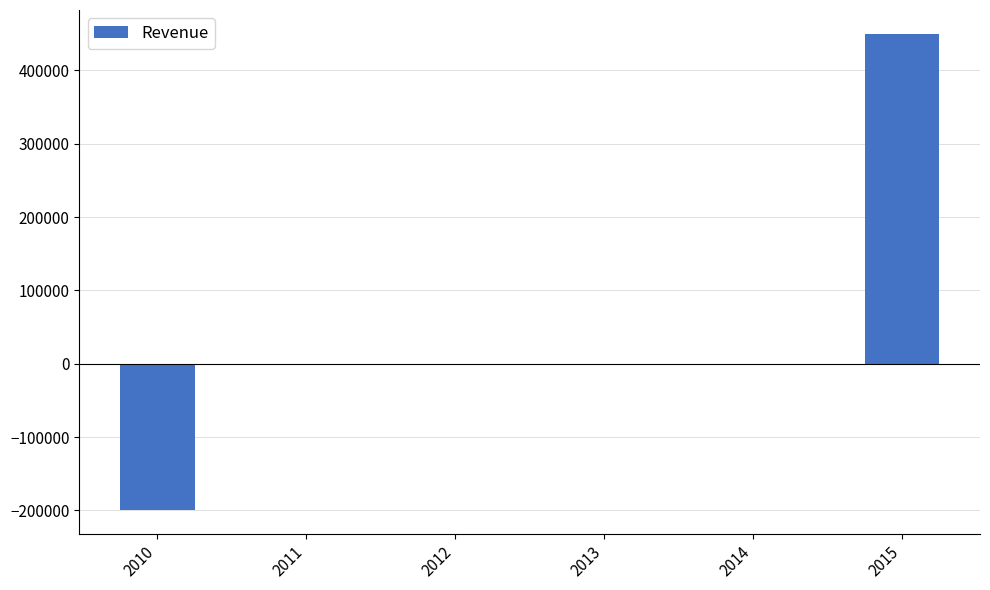

Between 2012 and 2015, which is larger?

2015